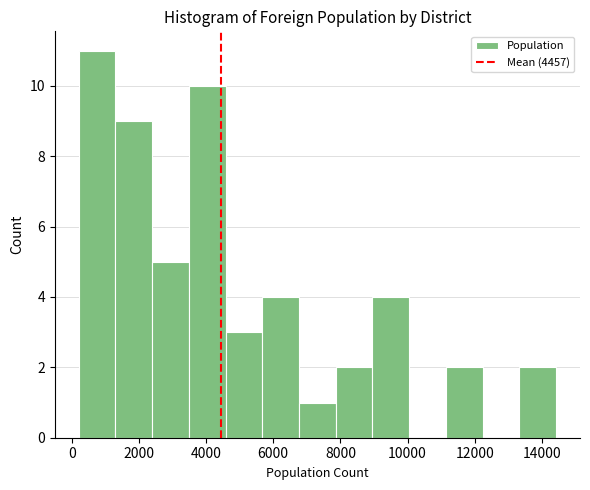

How tall is the bar that spans 6800 to 7800 on the x-axis? Neither the bar edges nor the heights are printed on the chart, so give them approximately, as read against the axes.

1